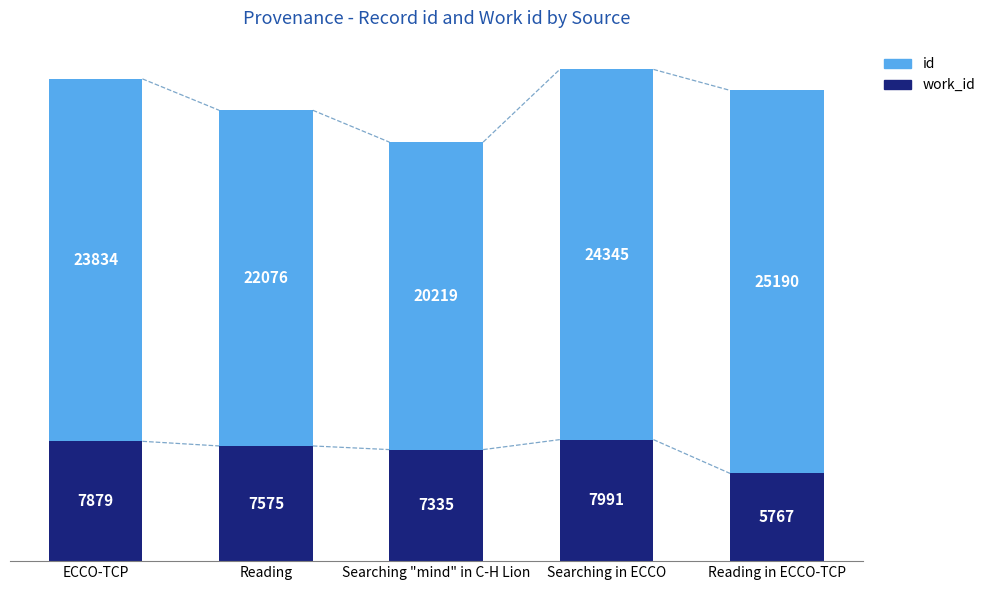

At which category is the sum across all series the highest?

Searching in ECCO